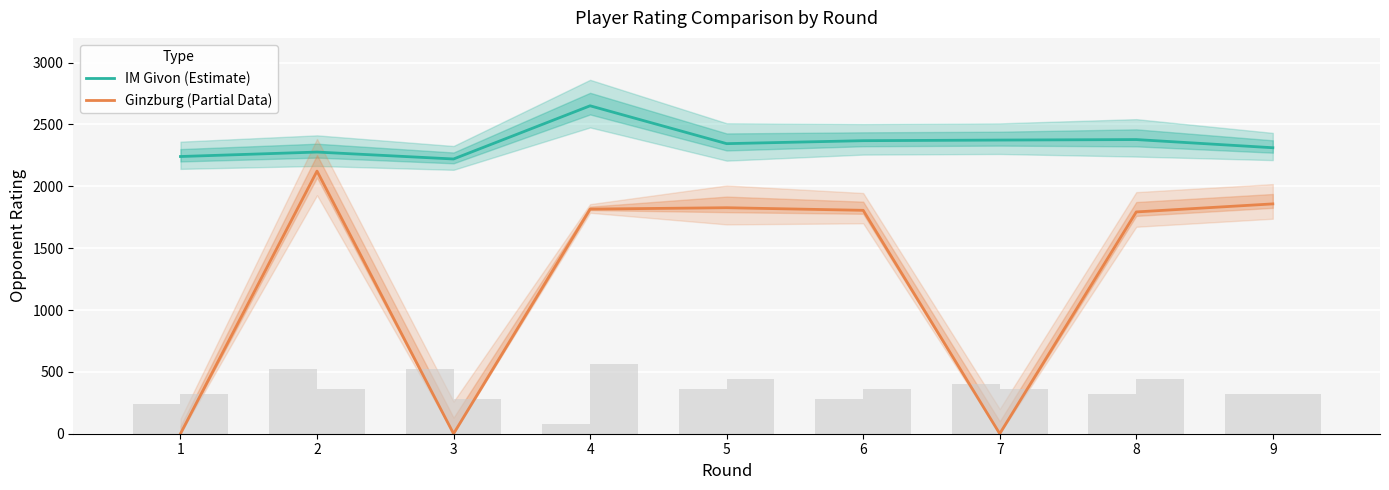

Does the chart contain stacked bars?

No